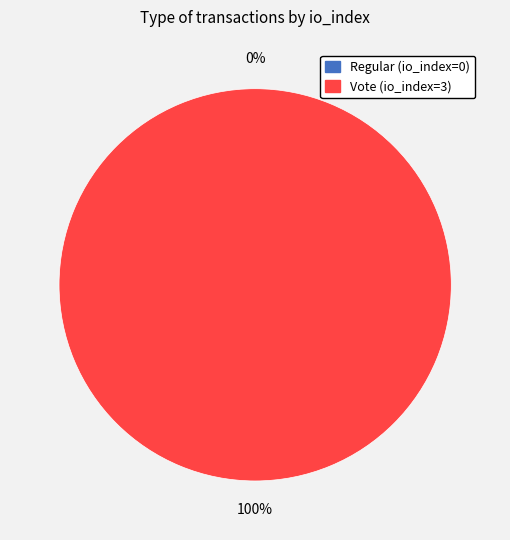

The Regular (io_index=0) slice represents 0% of the pie. True or false?

True